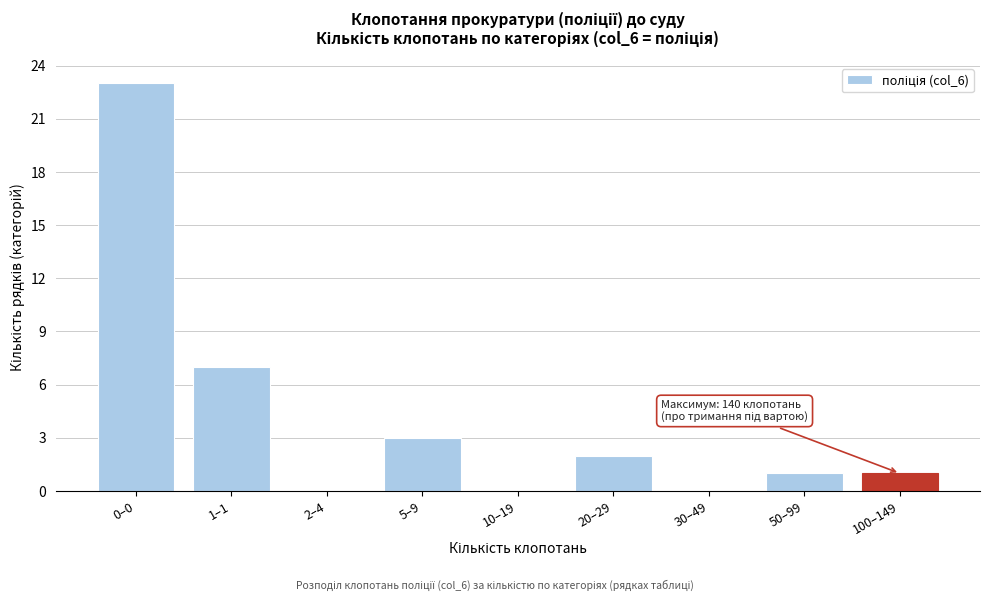

Reading left to right, list all the values displayed in this chart.

0–0=23	1–1=7	2–4=0	5–9=3	10–19=0	20–29=2	30–49=0	50–99=1	100–149=1